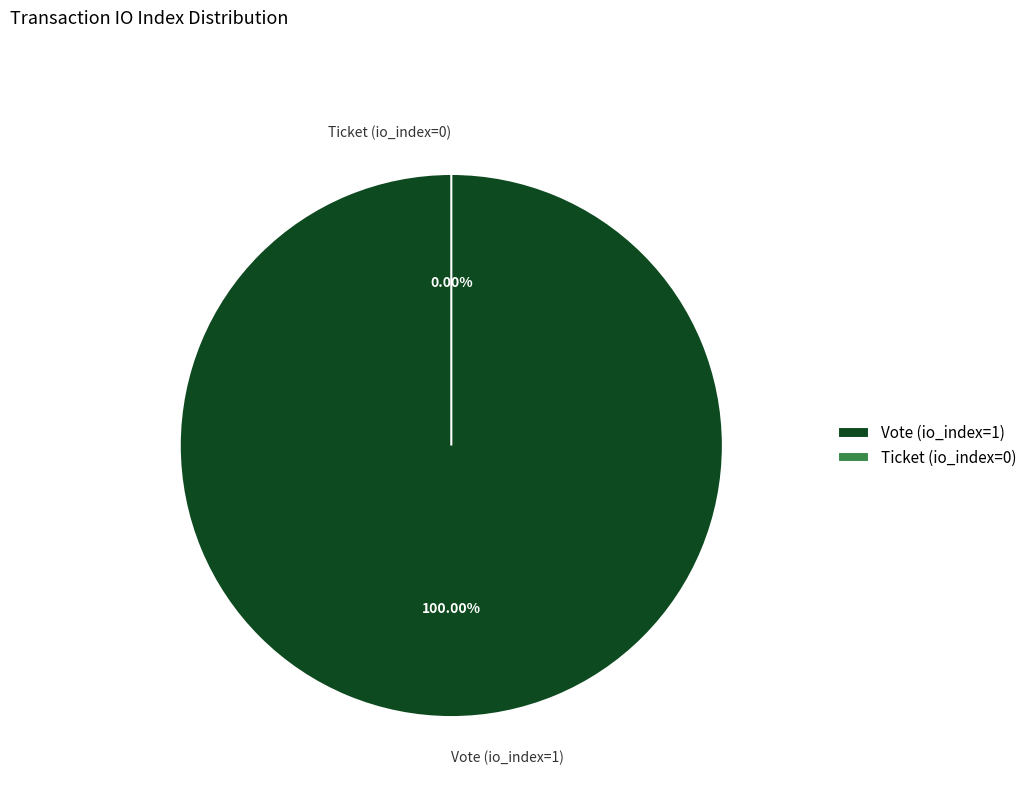

Is there a majority slice in this chart?

Yes